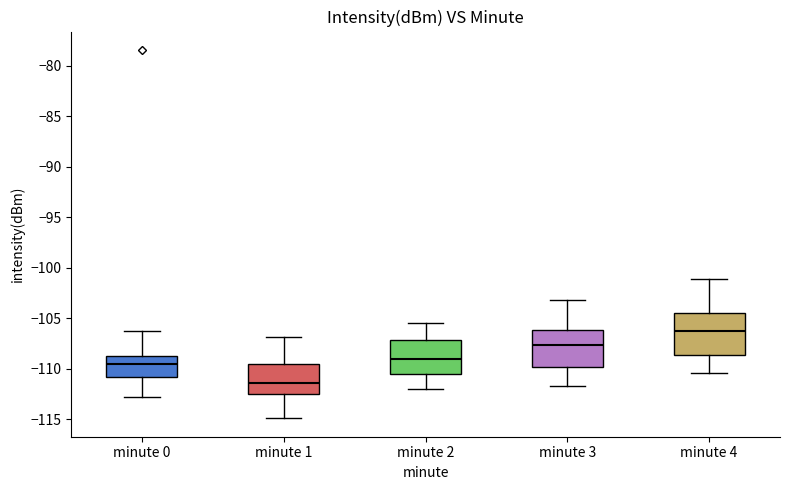

Which box's median line is the lowest?

minute 1